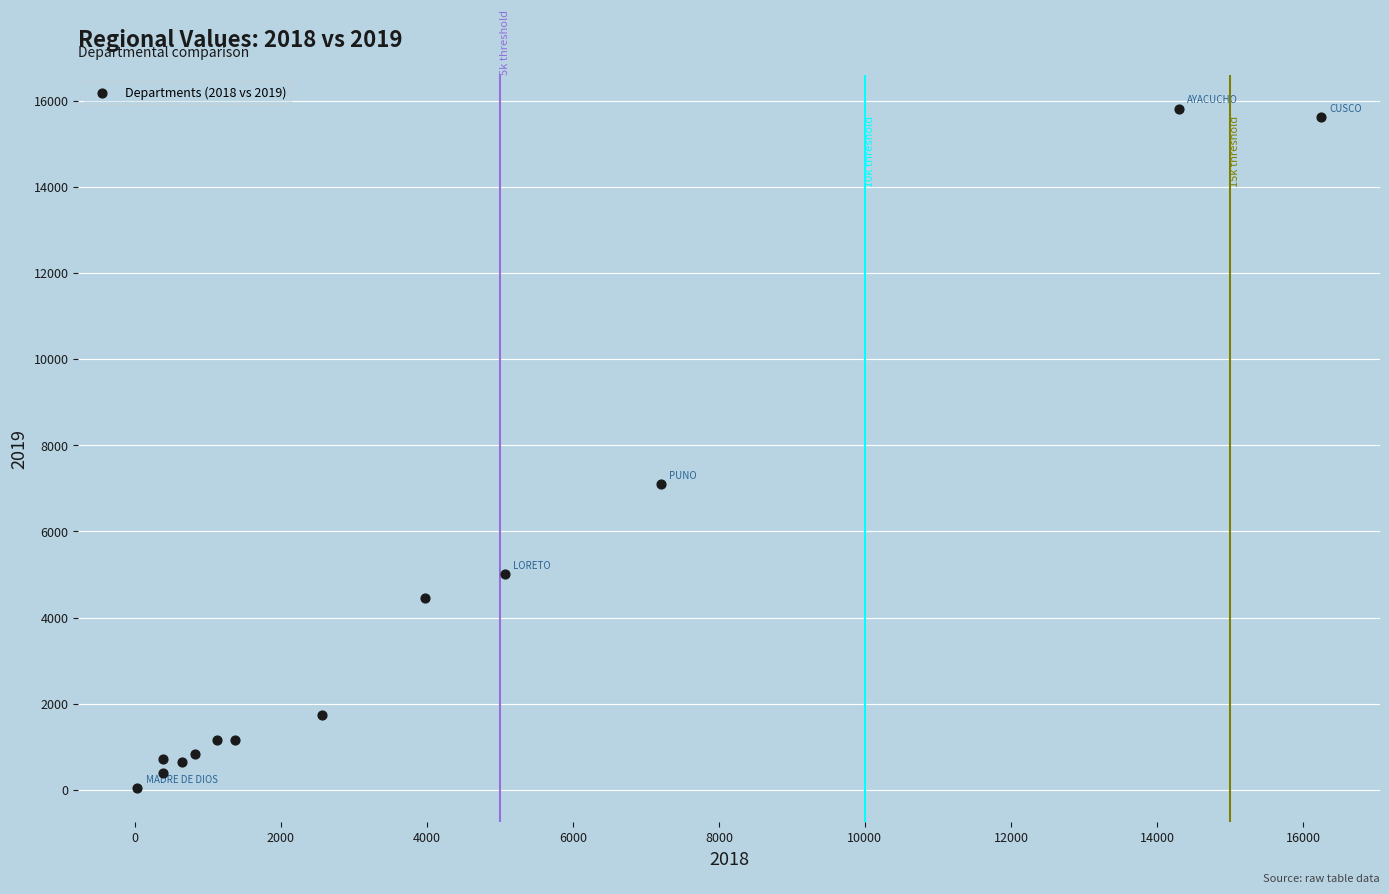

What is the range of X values (max minus min)?

16208.5